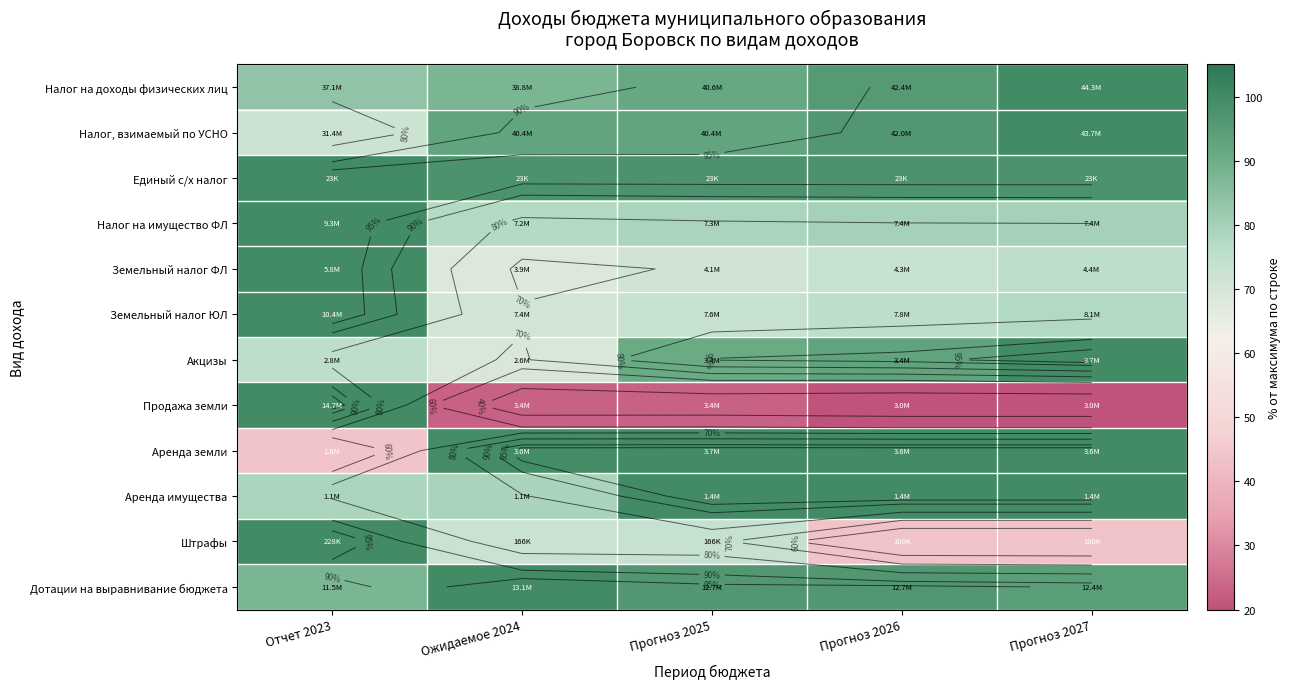

List the labels in order of Земельный налог ФЛ value, smallest first.

Ожидаемое 2024, Прогноз 2025, Прогноз 2026, Прогноз 2027, Отчет 2023